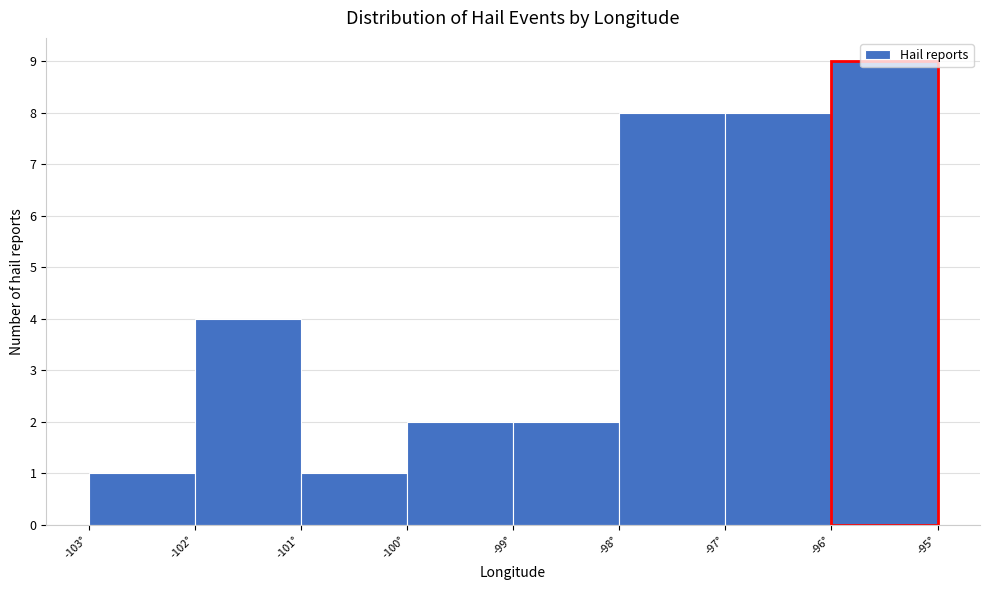

Reading left to right, list every bar in this chart as the range it spans on the x-axis followed by its height. The values are not printed on the chart, so give them approximately, as read against the axis.

-103 to -102: 1
-102 to -101: 4
-101 to -100: 1
-100 to -99: 2
-99 to -98: 2
-98 to -97: 8
-97 to -96: 8
-96 to -95: 9